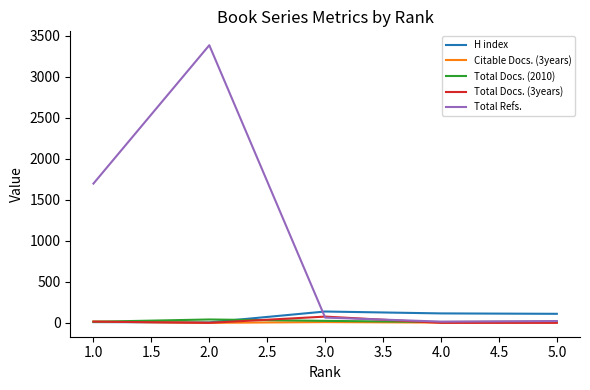

Is the value of Total Docs. (2010) at 3.0 greater than the value of Total Docs. (3years) at 2.0?

Yes